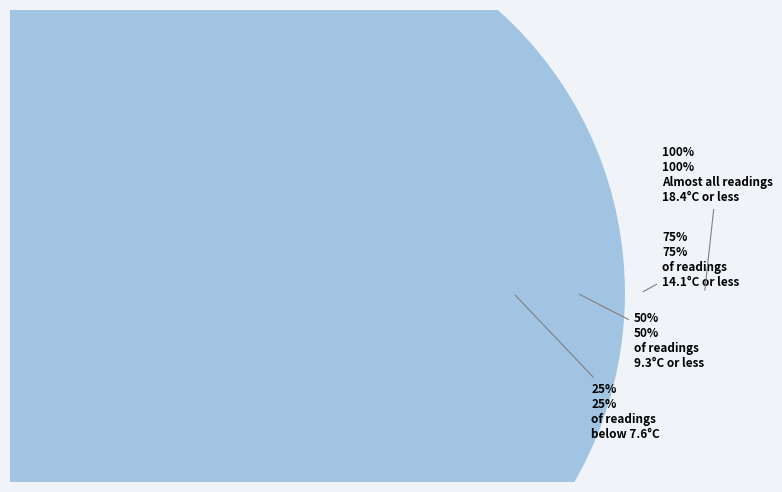

True or false: 23:00 accounts for 3% of the total.

False